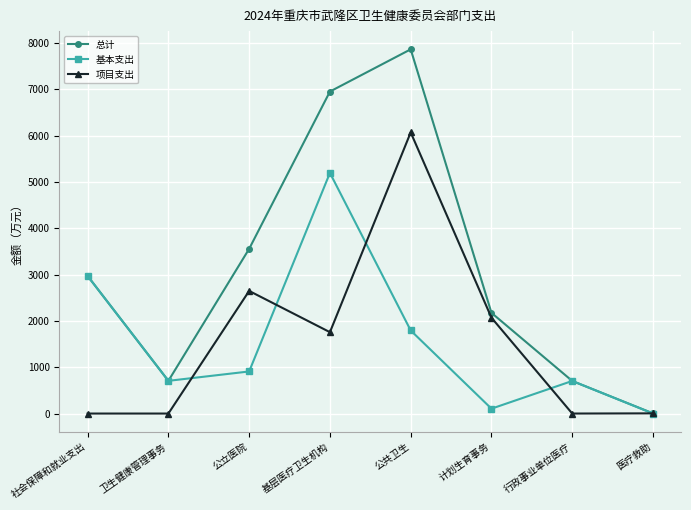

What is the total value across all series at 计划生育事务?

4346.4